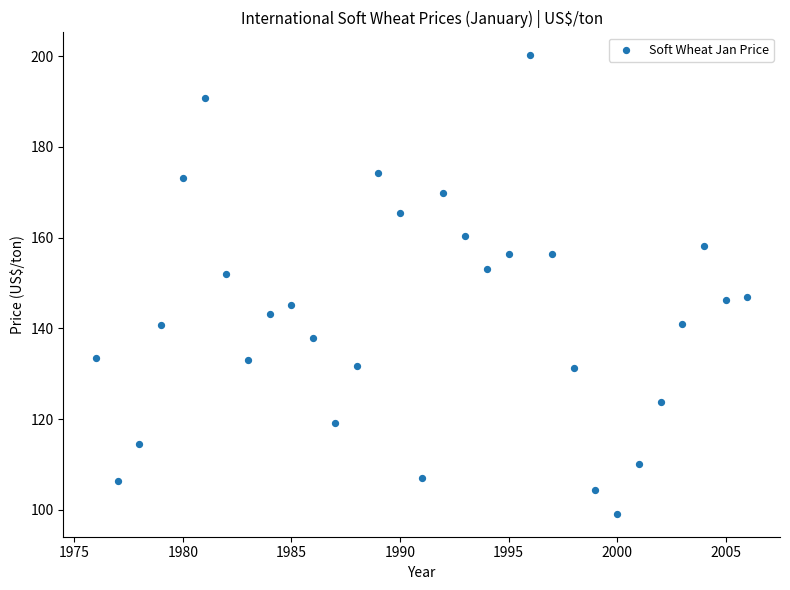

What is the range of X values (max minus min)?

30.0